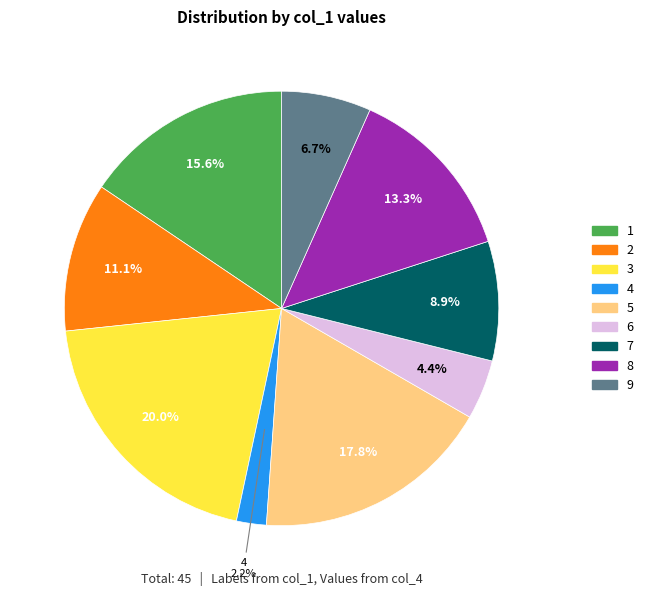

Combined, what portion of the pie is 7 and 3?

28.9%